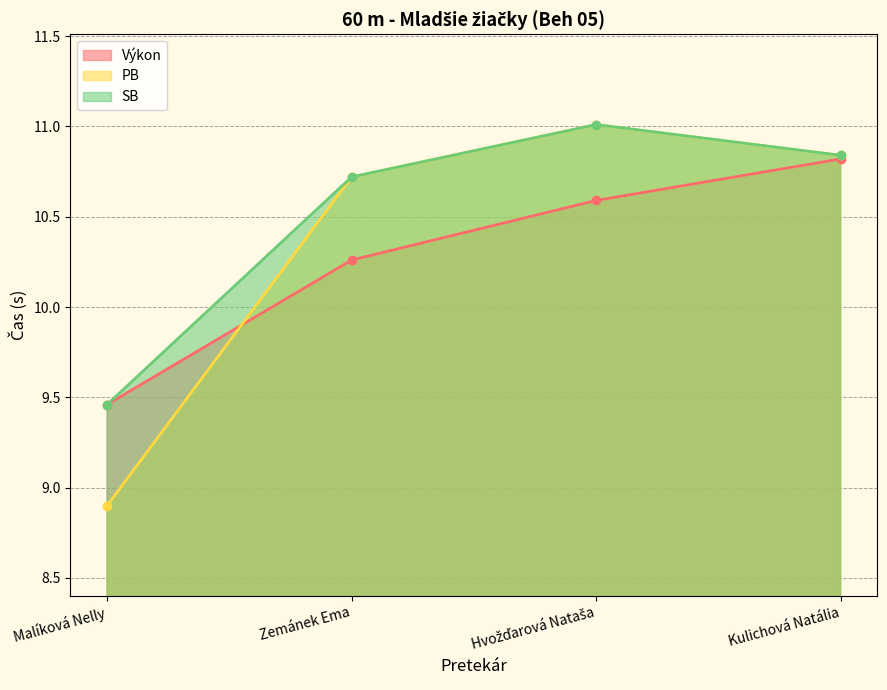

At which label is SB closest to 10?

Malíková Nelly